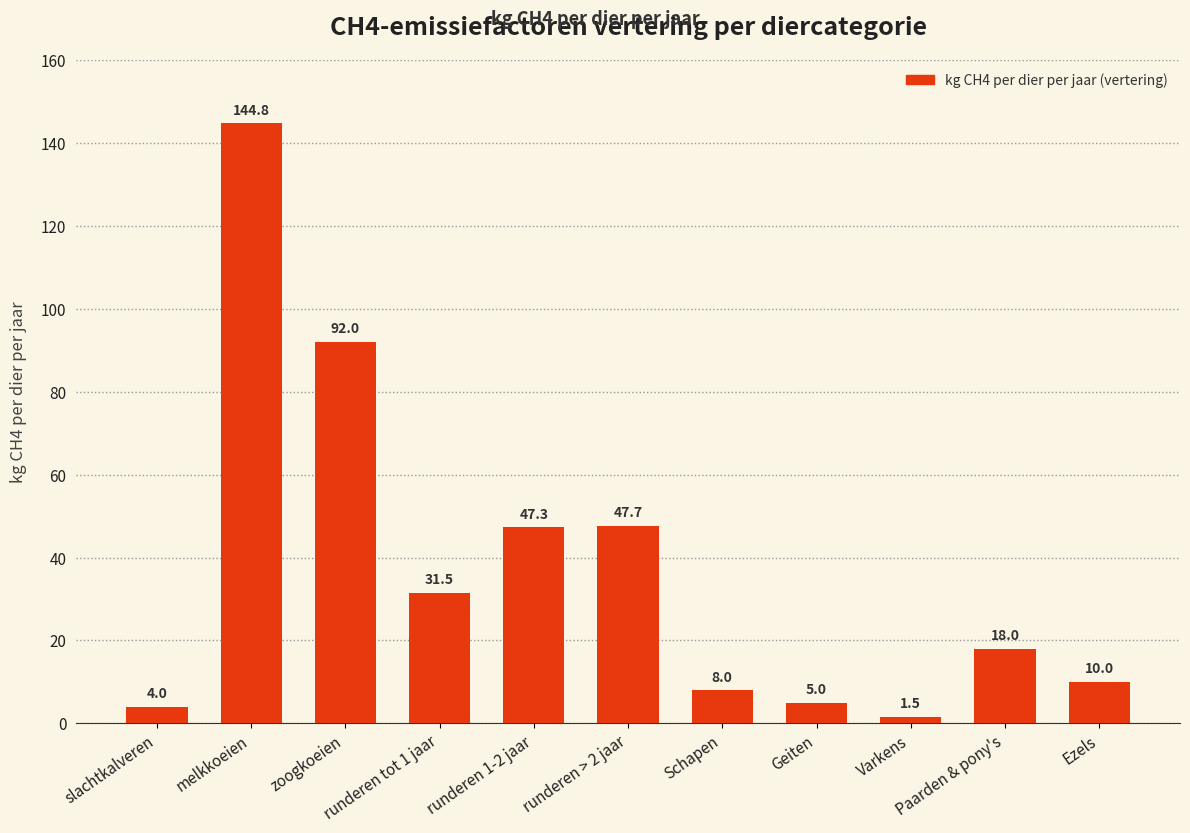

Read the value at Schapen.

8.0